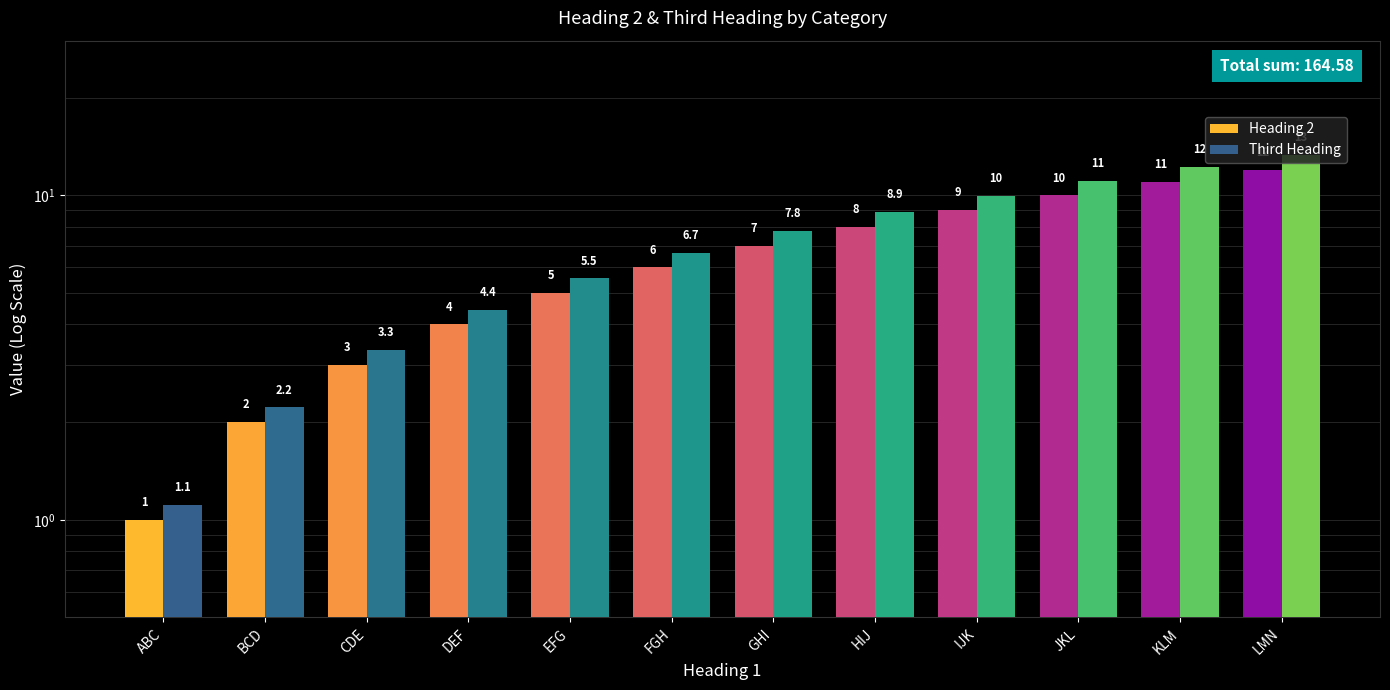

What value does the Third Heading series have at FGH?

6.7